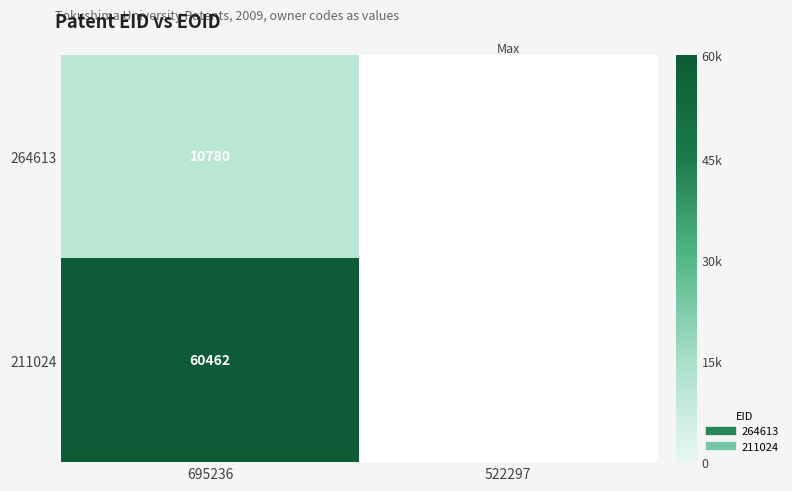

How many series are shown in this chart?

2